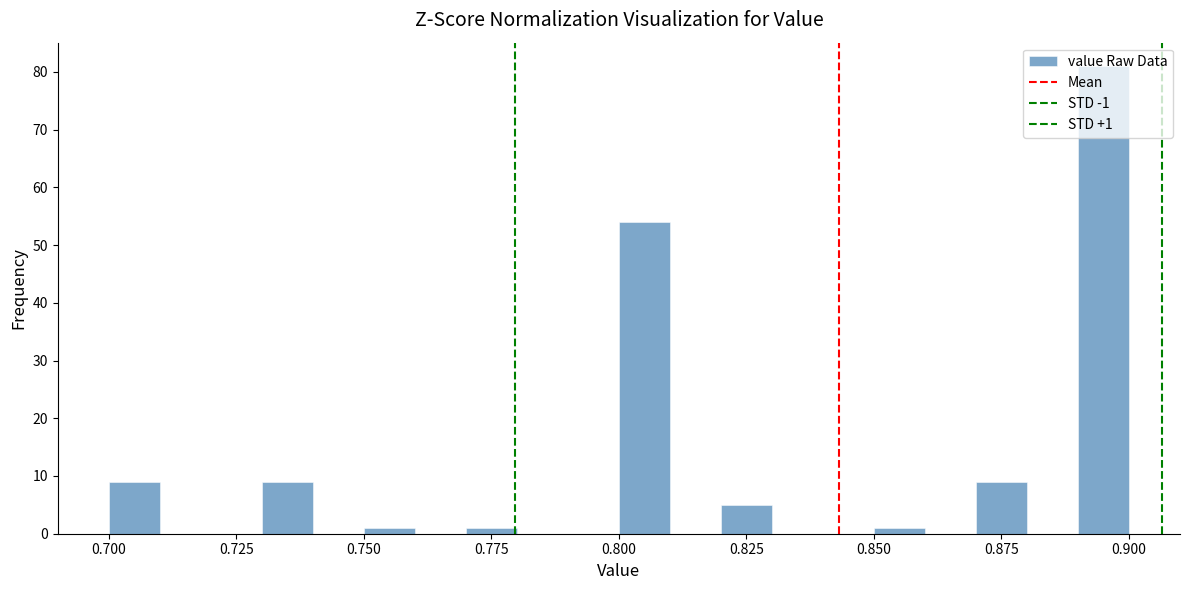

Read against the x-axis, roughly where is the centre of the tallest bar?

0.895